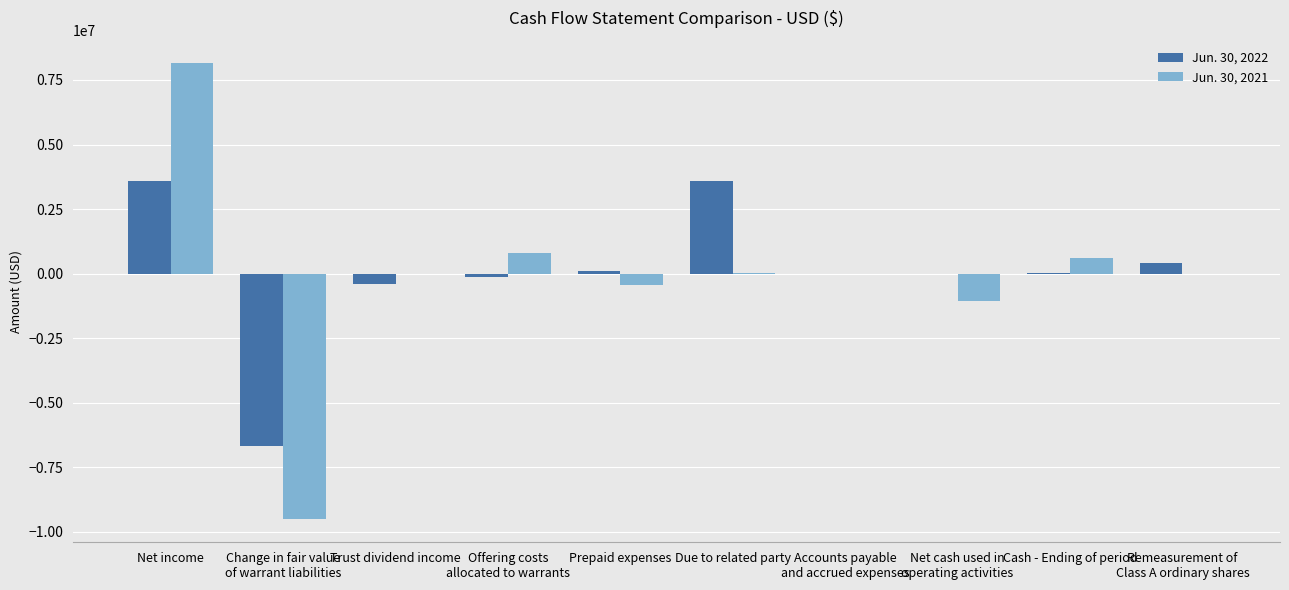

What is the average value of the Jun. 30, 2021 series?

-147078